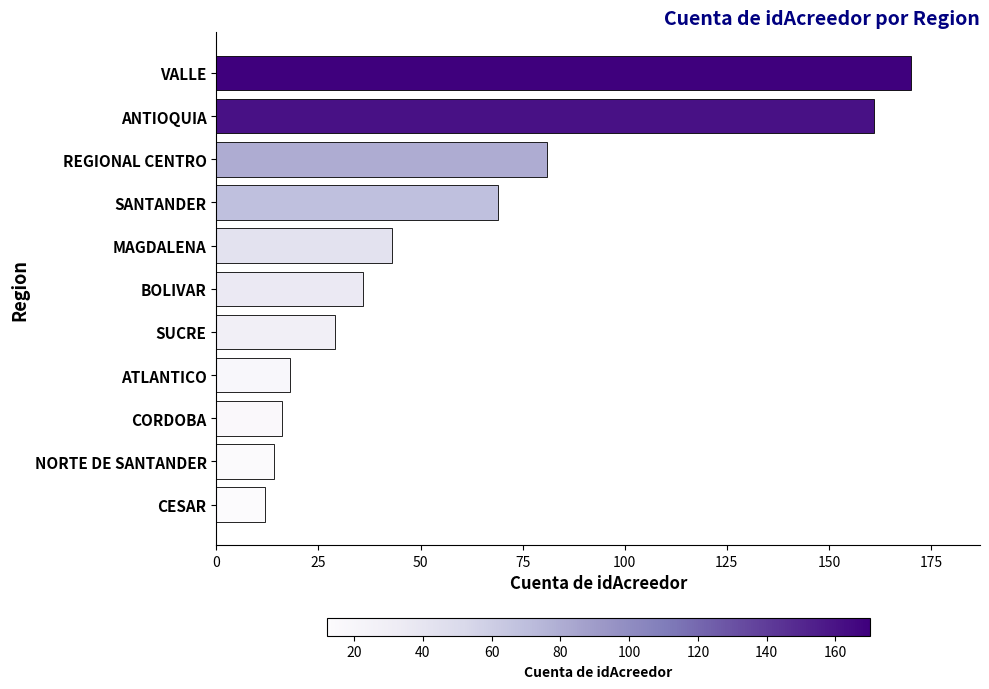

How many series are shown in this chart?

1